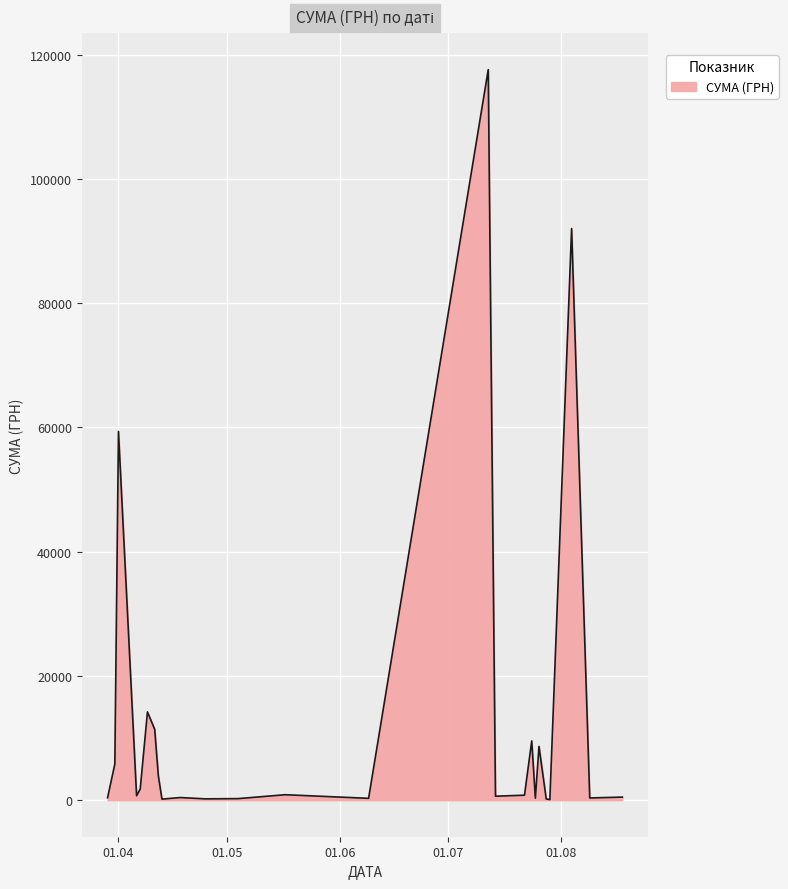

What is the greatest value displayed?

117568.8